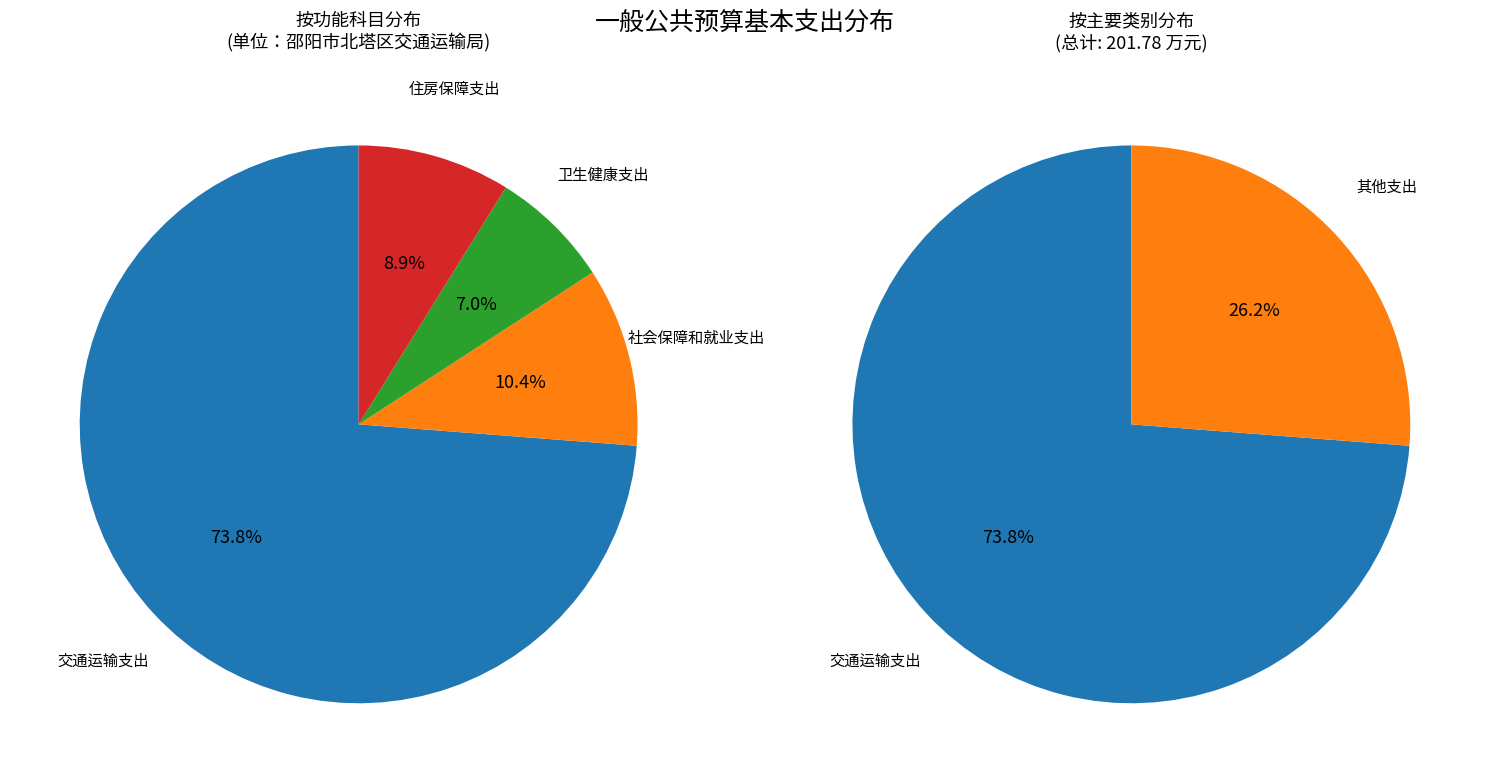

How many segments does this pie chart have?

4